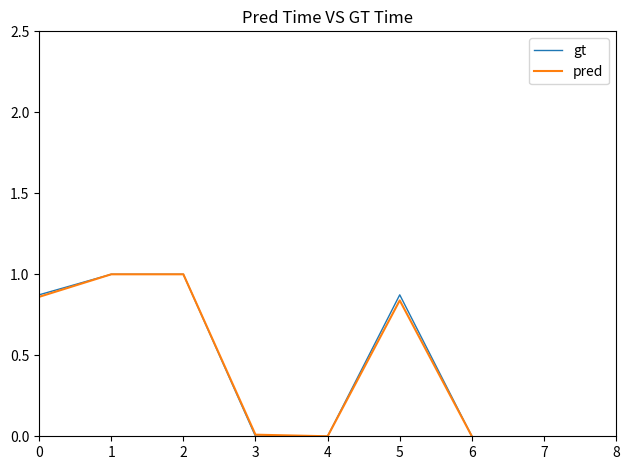

Which series changed the most between 4 and 5?

gt